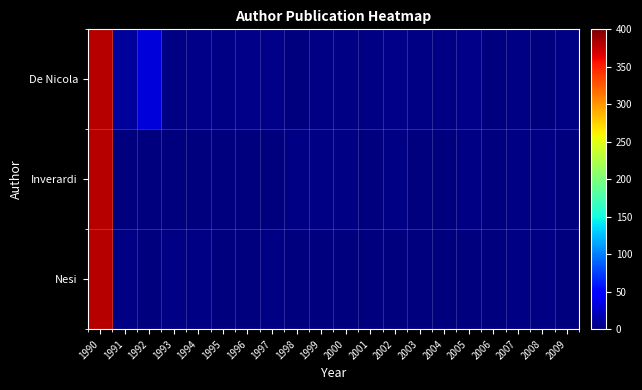

Reading right to left, extract all data points from this chart.

De Nicola: 2009=3	2008=1	2007=3	2006=1	2005=4	2004=2	2003=3	2002=4	2001=2	2000=2	1999=2	1998=1	1997=4	1996=4	1995=2	1994=4	1993=3	1992=32	1991=10	1990=381
Inverardi: 2009=0	2008=2	2007=2	2006=1	2005=2	2004=1	2003=1	2002=2	2001=1	2000=2	1999=2	1998=2	1997=0	1996=0	1995=0	1994=1	1993=1	1992=0	1991=0	1990=381
Nesi: 2009=0	2008=2	2007=2	2006=1	2005=0	2004=1	2003=0	2002=1	2001=1	2000=1	1999=0	1998=1	1997=2	1996=0	1995=0	1994=2	1993=2	1992=0	1991=2	1990=381